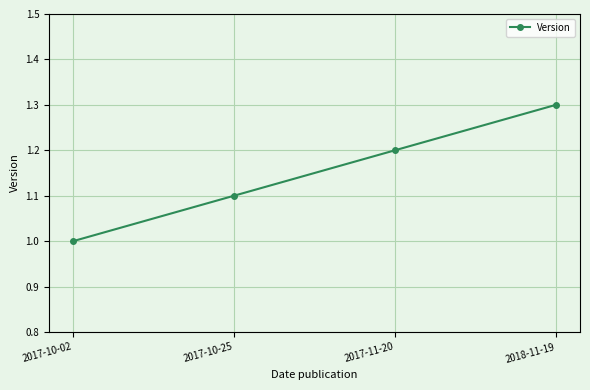

Reading left to right, list all the values displayed in this chart.

2017-10-02=1.0	2017-10-25=1.1	2017-11-20=1.2	2018-11-19=1.3